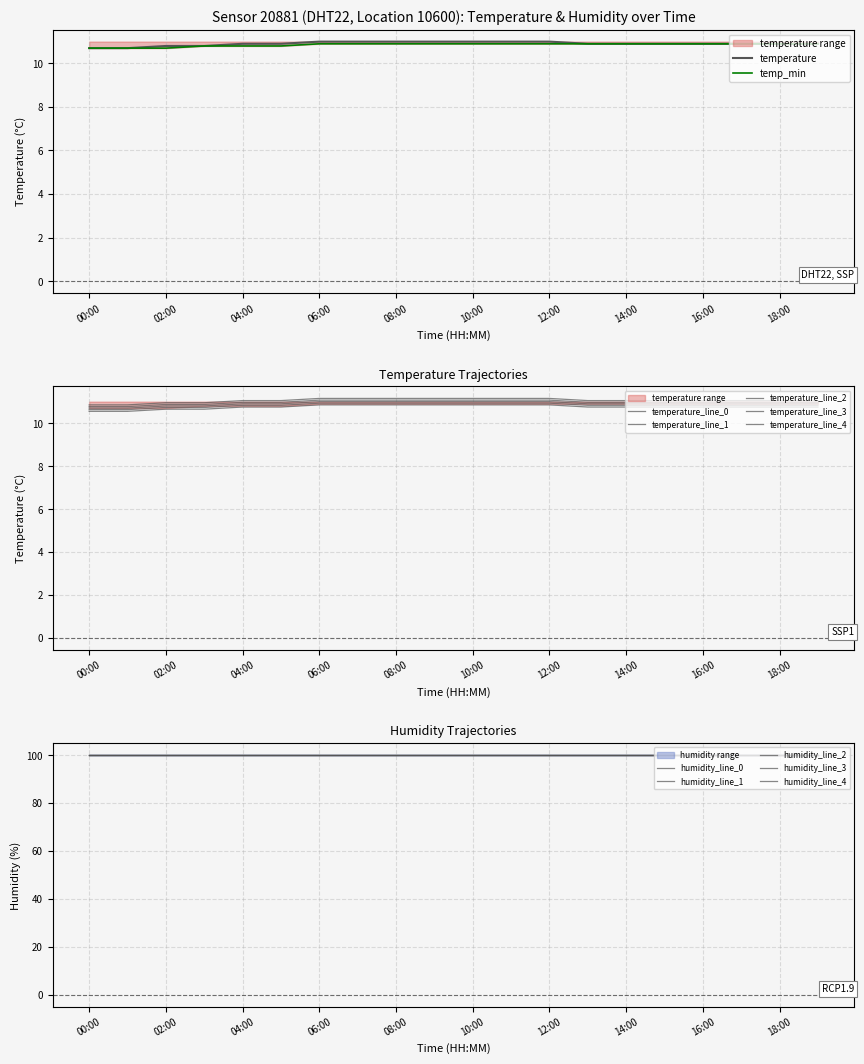

Reading right to left, what are all the values shown in this chart?

temperature: 10.9	10.9	10.9	10.9	10.9	10.9	10.9	11.0	11.0	11.0	11.0	11.0	11.0	11.0	10.9	10.9	10.8	10.8	10.7	10.7
humidity: 99.9	99.9	99.9	99.9	99.9	99.9	99.9	99.9	99.9	99.9	99.9	99.9	99.9	99.9	99.9	99.9	99.9	99.9	99.9	99.9
temp_min: 10.9	10.9	10.9	10.9	10.9	10.9	10.9	10.9	10.9	10.9	10.9	10.9	10.9	10.9	10.8	10.8	10.8	10.7	10.7	10.7
temp_max: 11.0	11.0	11.0	11.0	11.0	11.0	11.0	11.0	11.0	11.0	11.0	11.0	11.0	11.0	11.0	11.0	11.0	11.0	11.0	11.0
hum_min: 99.9	99.9	99.9	99.9	99.9	99.9	99.9	99.9	99.9	99.9	99.9	99.9	99.9	99.9	99.9	99.9	99.9	99.9	99.9	99.9
hum_max: 99.9	99.9	99.9	99.9	99.9	99.9	99.9	99.9	99.9	99.9	99.9	99.9	99.9	99.9	99.9	99.9	99.9	99.9	99.9	99.9